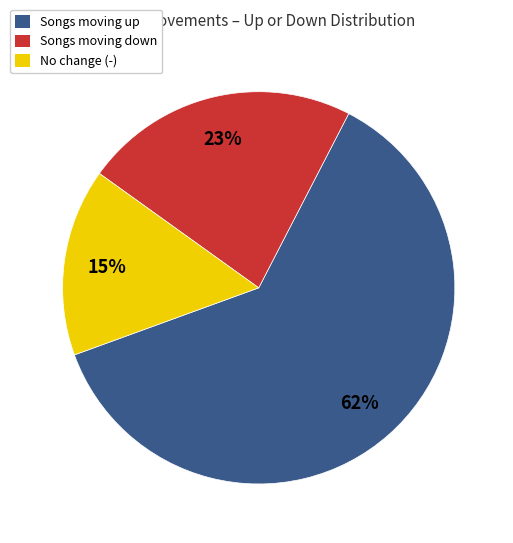

To the nearest percent, what percentage of the pie is Songs moving up?

62%